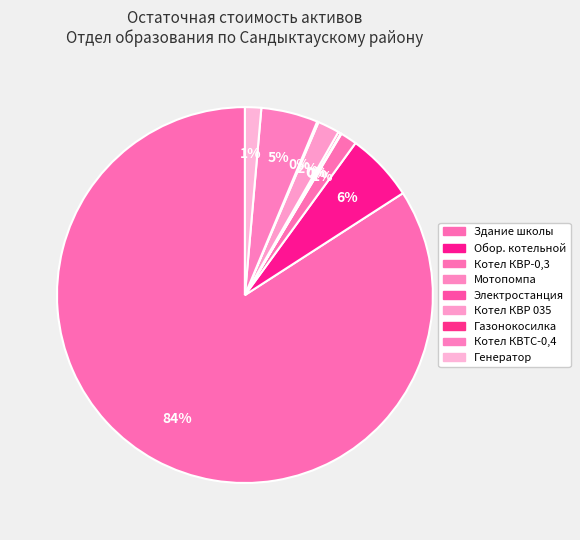

Which slice is the smallest?

Мотопомпа